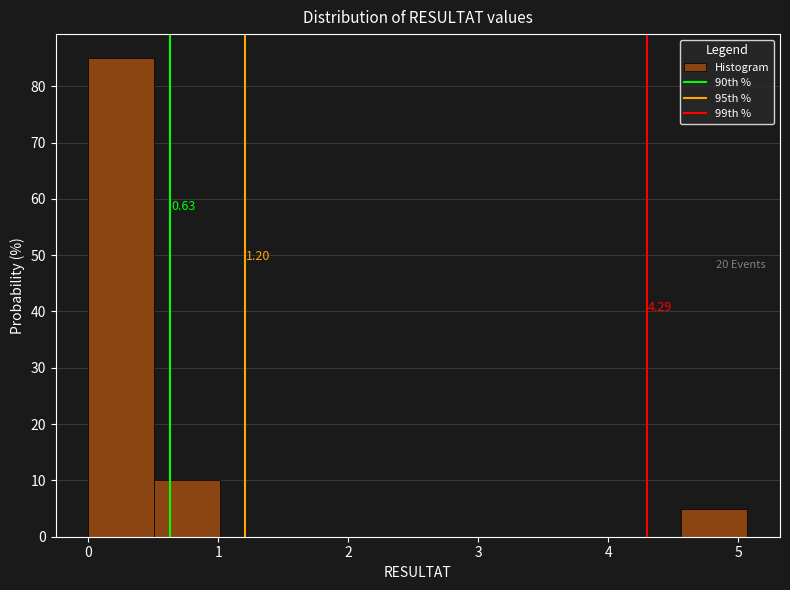

Which range on the x-axis has the tallest bar?

0.0 to 0.5